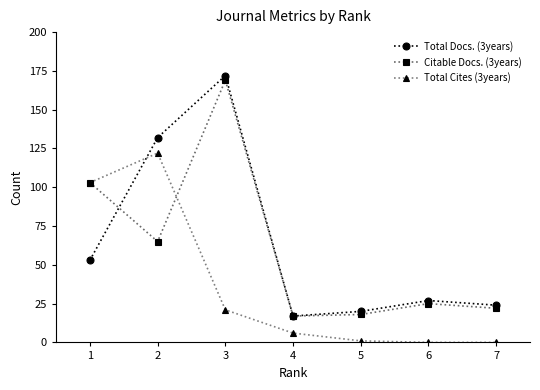

What is the approximate value of Total Cites (3years) at 3?

21